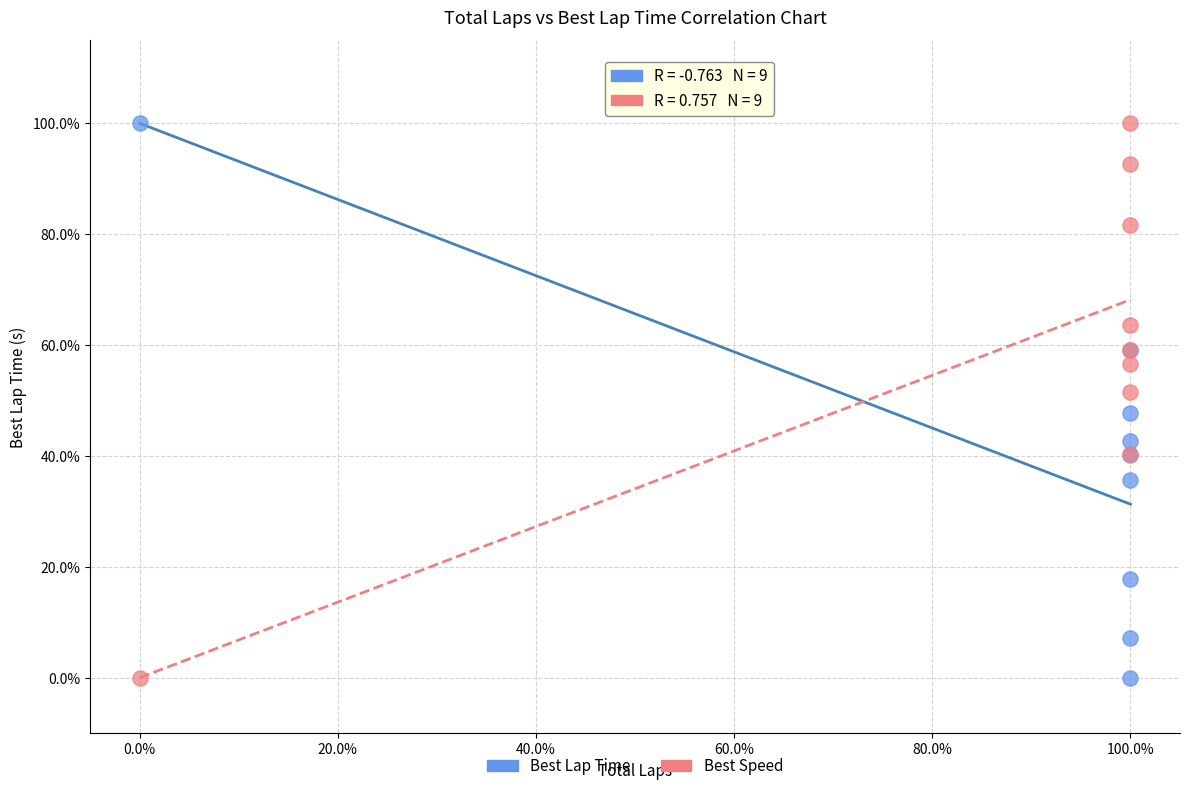

What are all the series names shown in the legend?

Best Lap Time, Best Speed